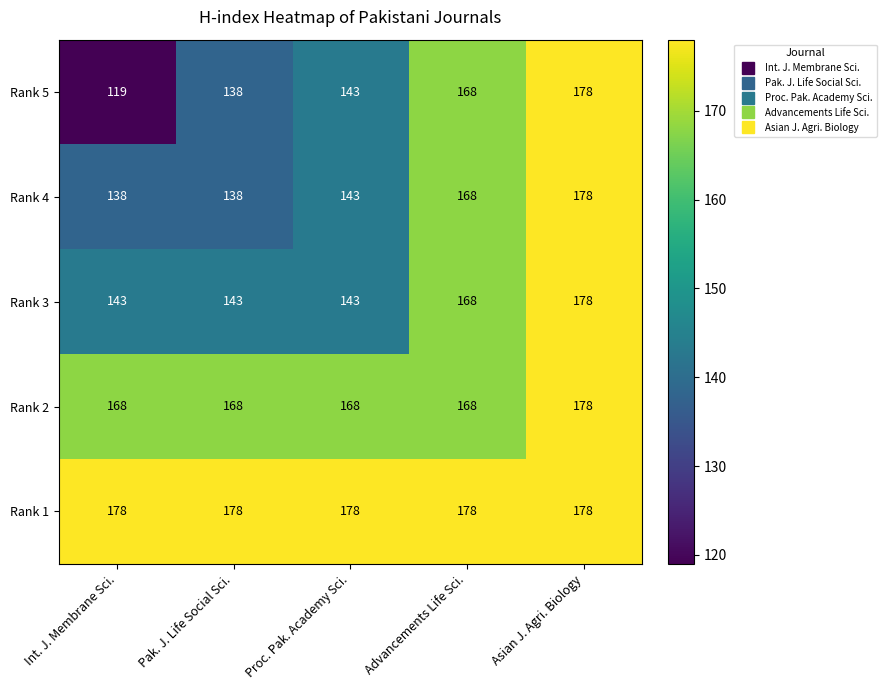

True or false: Rank 2 has a value of 86 at Asian J. Agri. Biology.

False